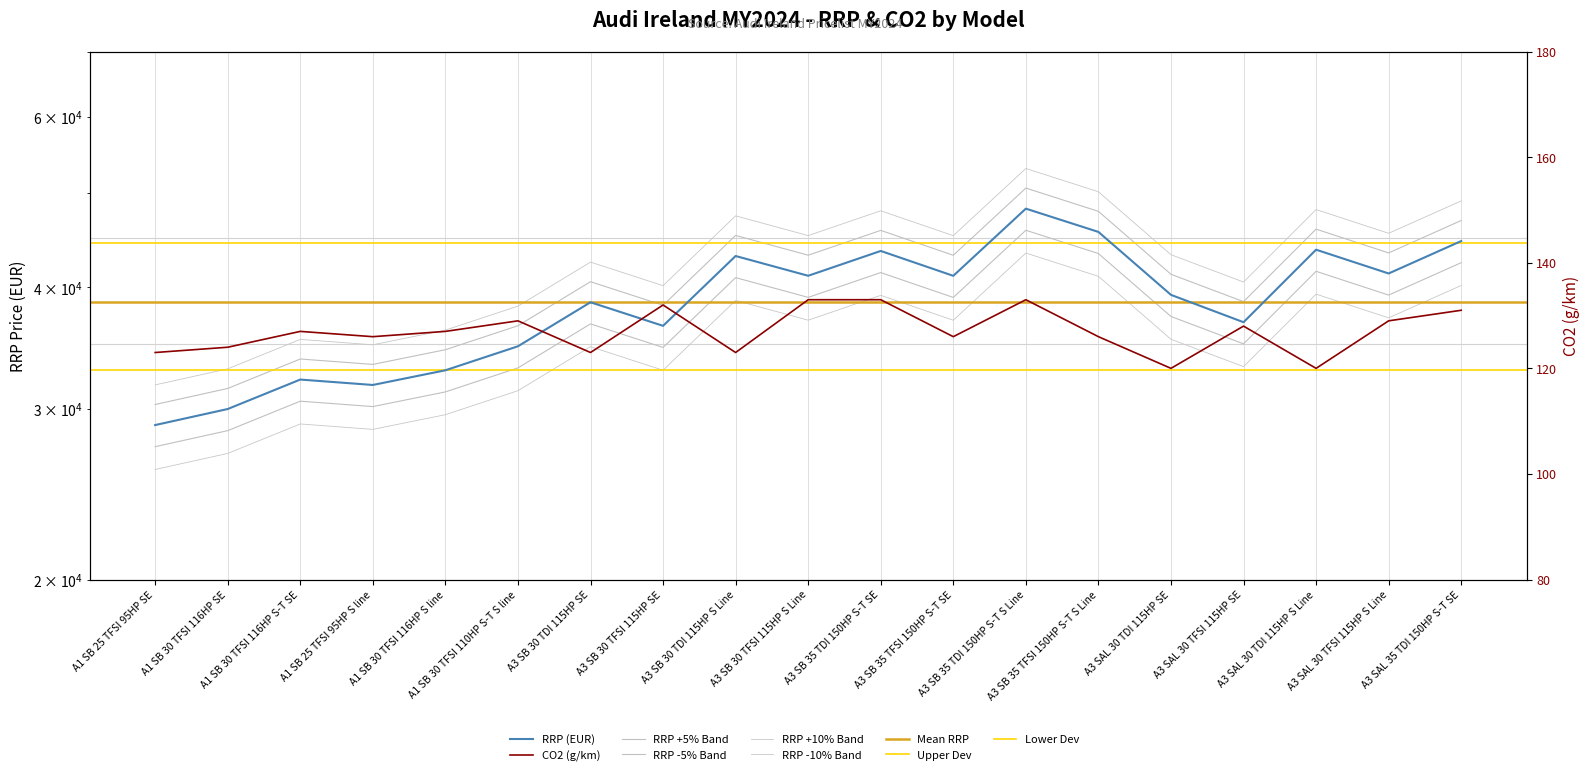

True or false: CO2 (g/km) has a value of 216 at A1 SB 30 TFSI 116HP SE.

False